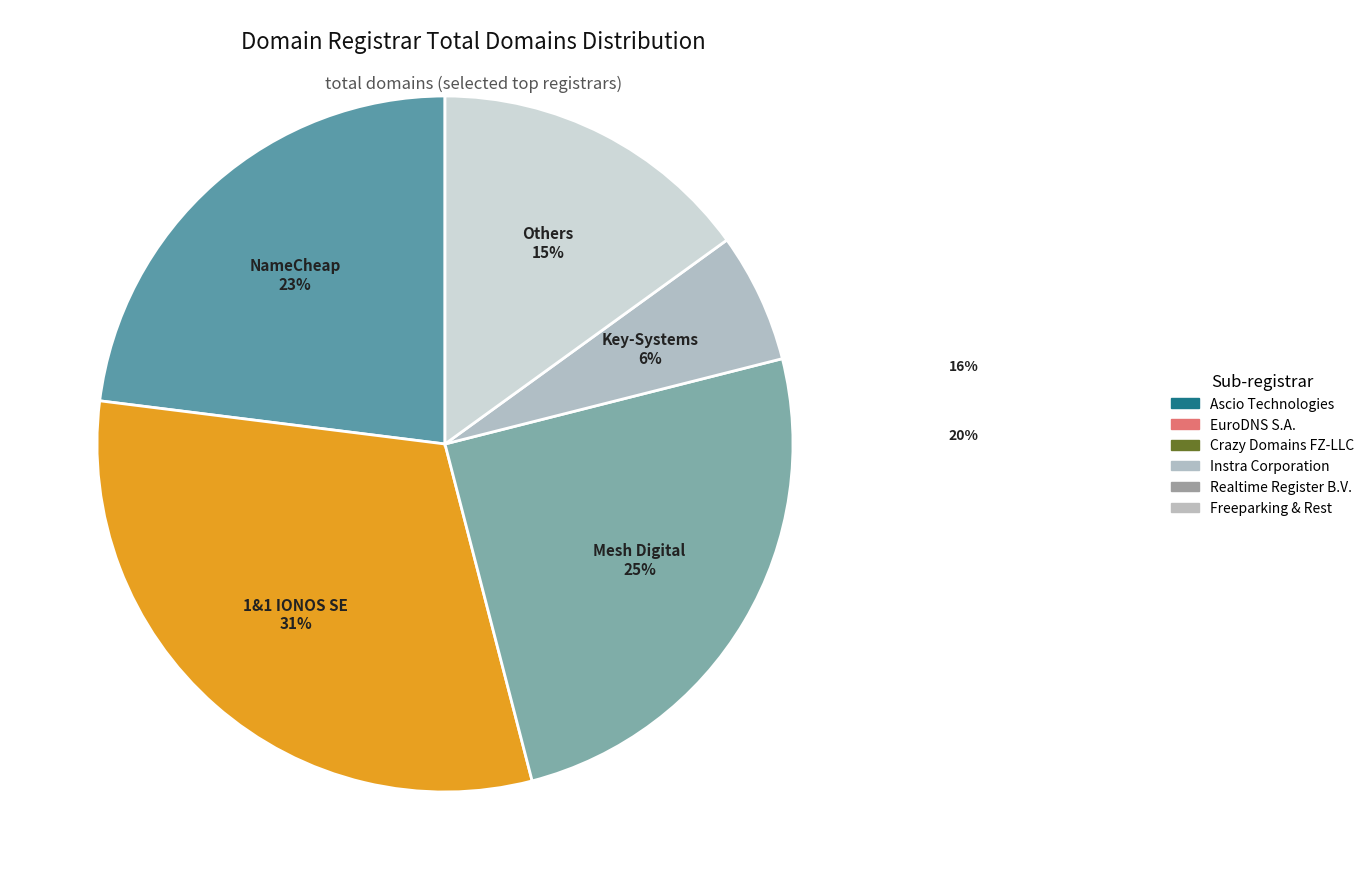

Is there a majority slice in this chart?

No